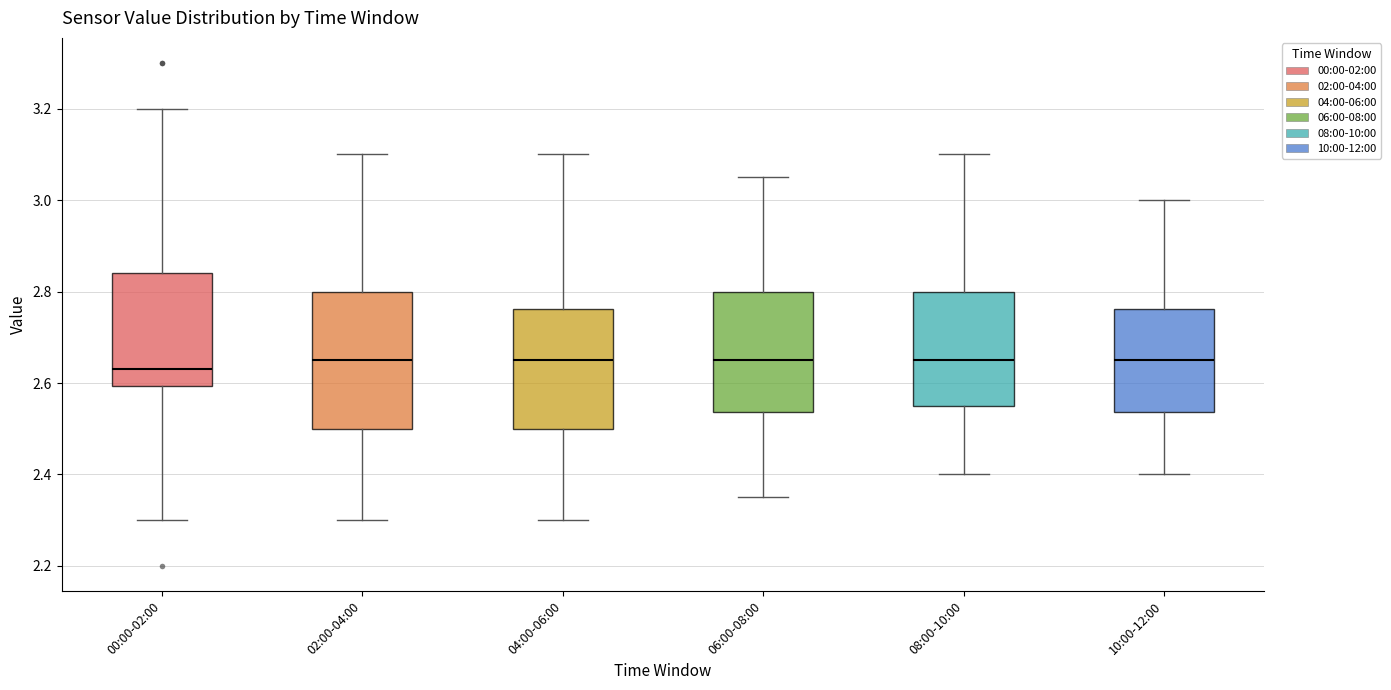

Which box has the lowest median line?

00:00-02:00